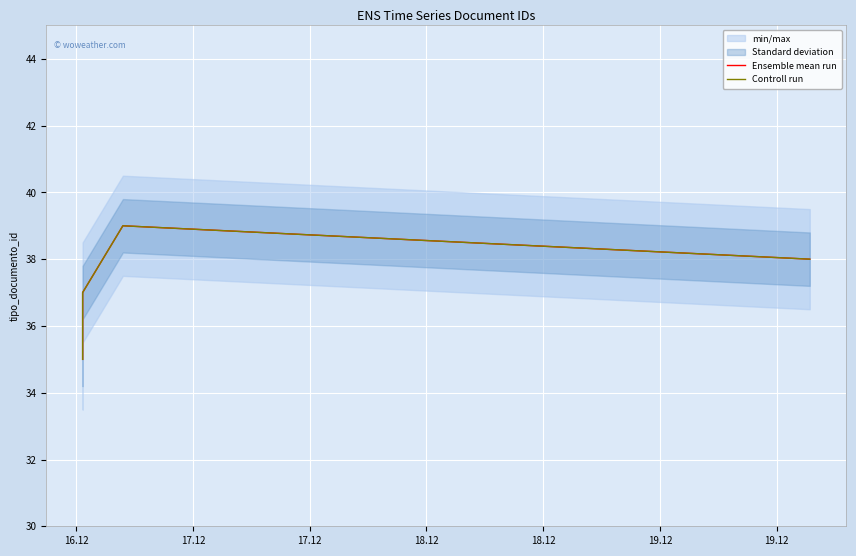

Does the chart display data point markers on the line(s)?

No